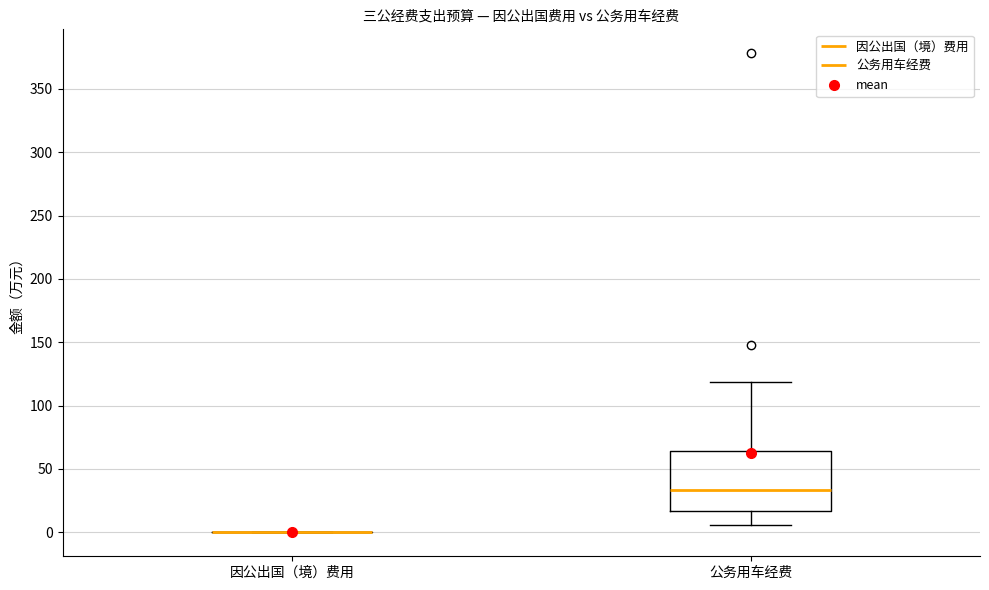

Comparing the boxes themselves (not the whiskers), which one is the tallest?

公务用车经费